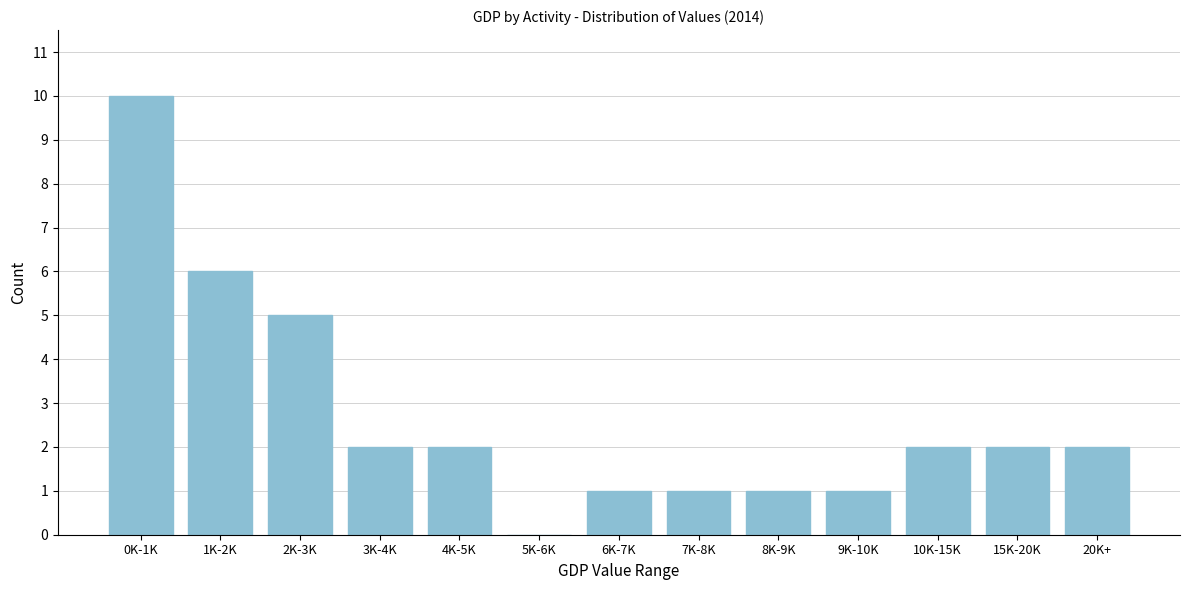

Reading left to right, extract all data points from this chart.

0K-1K=10	1K-2K=6	2K-3K=5	3K-4K=2	4K-5K=2	5K-6K=0	6K-7K=1	7K-8K=1	8K-9K=1	9K-10K=1	10K-15K=2	15K-20K=2	20K+=2